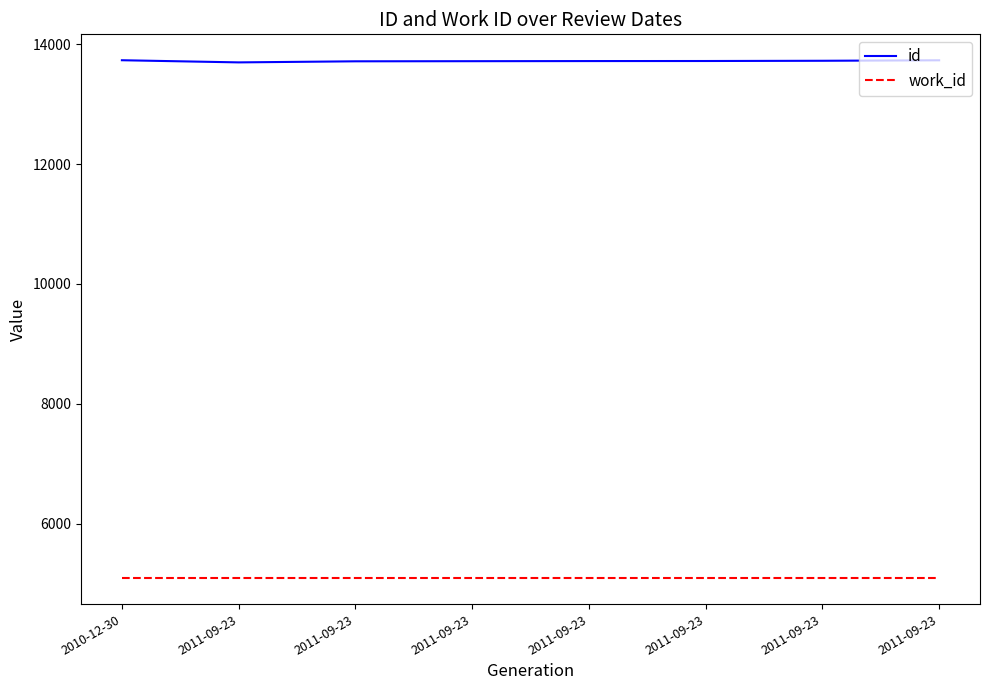

What is the difference between the highest and lowest values at 2011-09-23?

8612